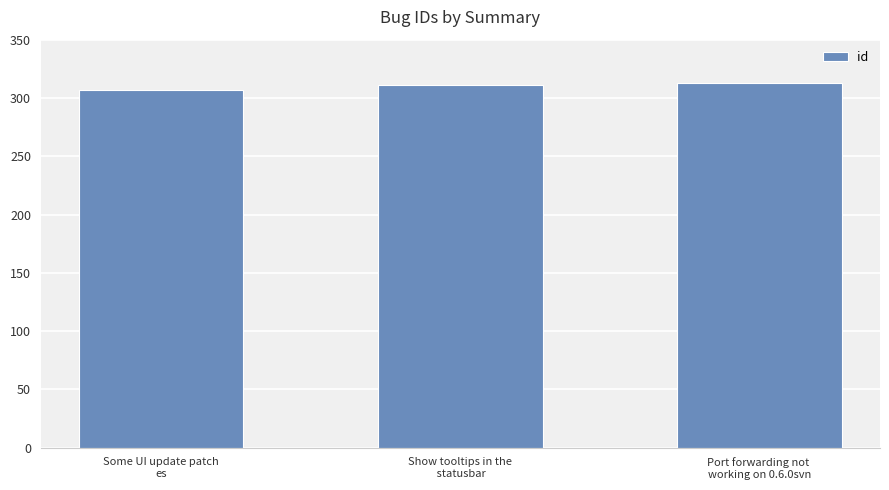

True or false: the data shows 131 at Some UI update patch
es.

False